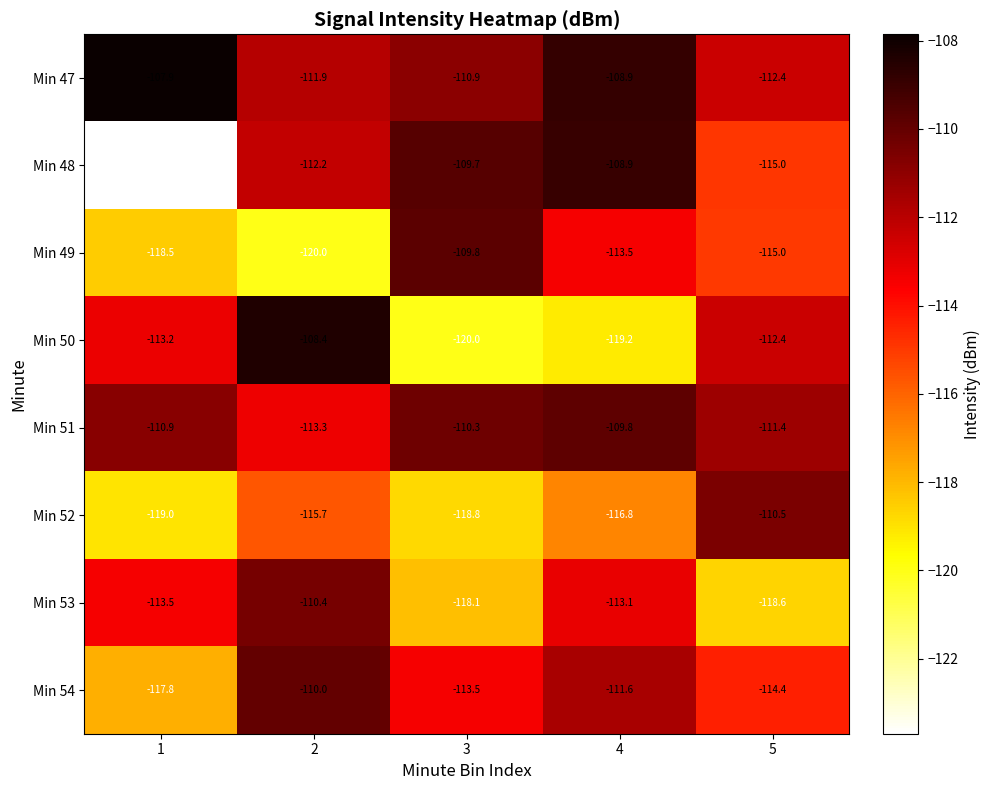

What is the difference between the maximum and minimum values in the Min 47 series?

4.5